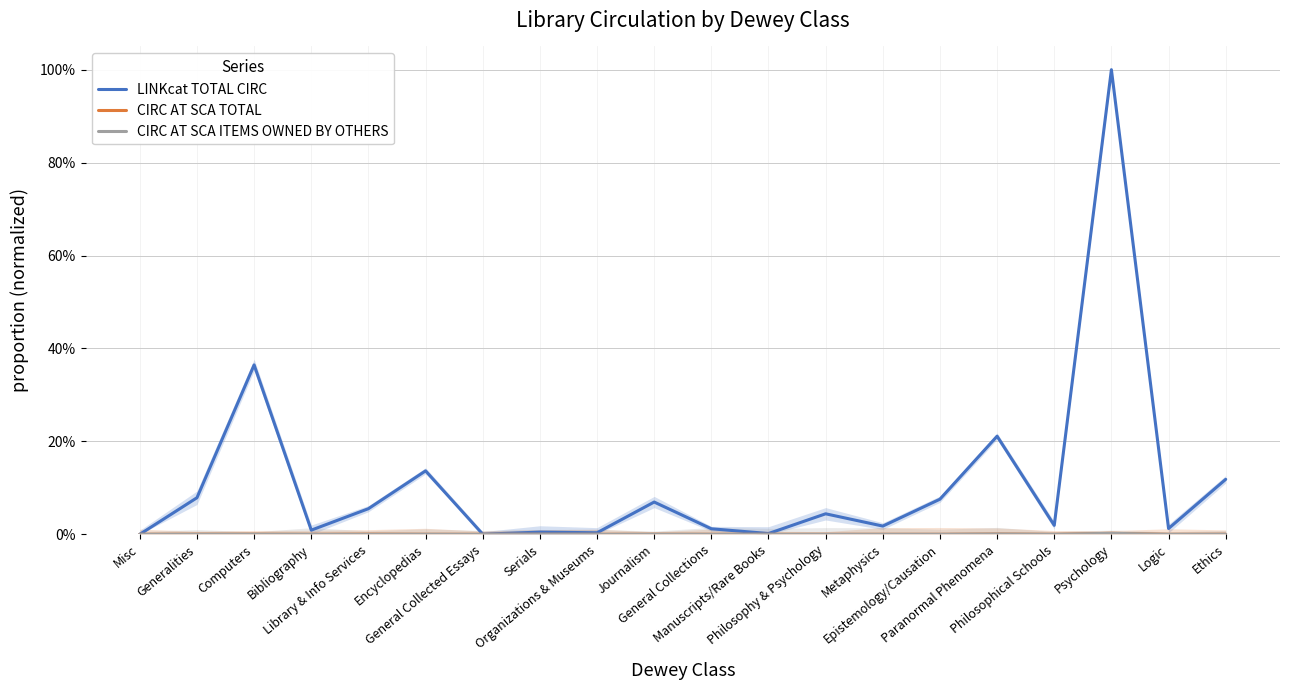

What is the sum of the LINKcat TOTAL CIRC values at Generalities and Library & Info Services?

0.1